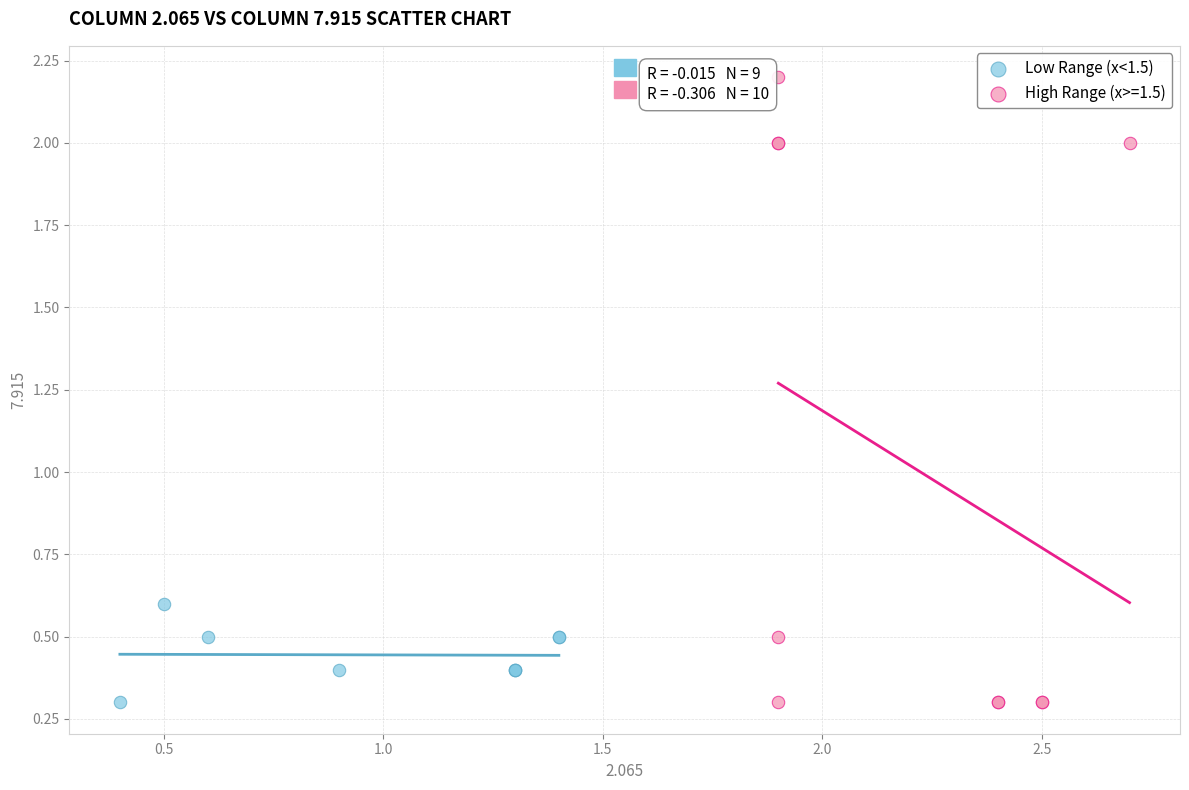

Which series contains the highest Y value?

High Range (x>=1.5)